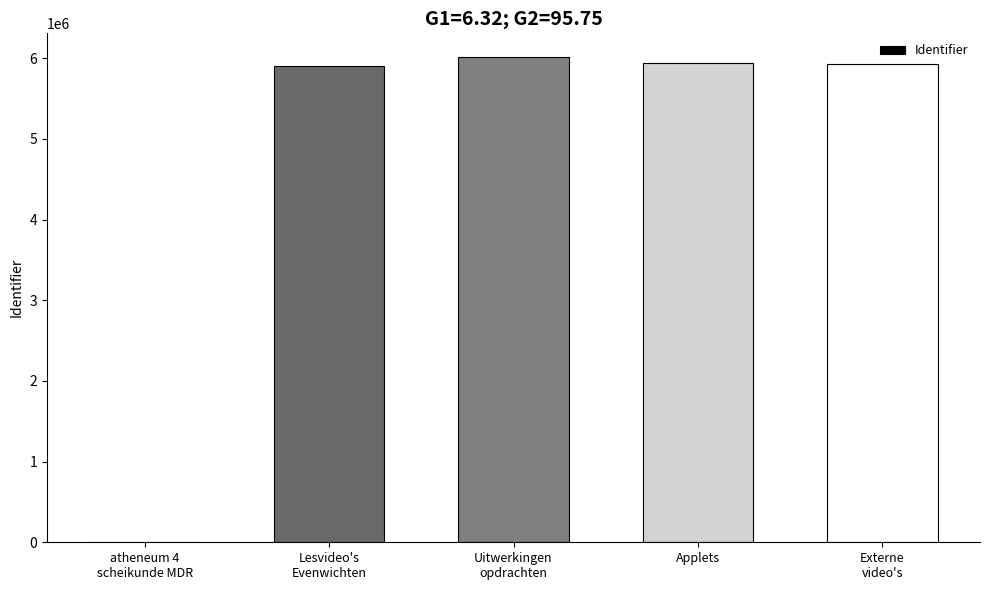

What is the sum of the values at atheneum 4
scheikunde MDR and Uitwerkingen
opdrachten?

6010516